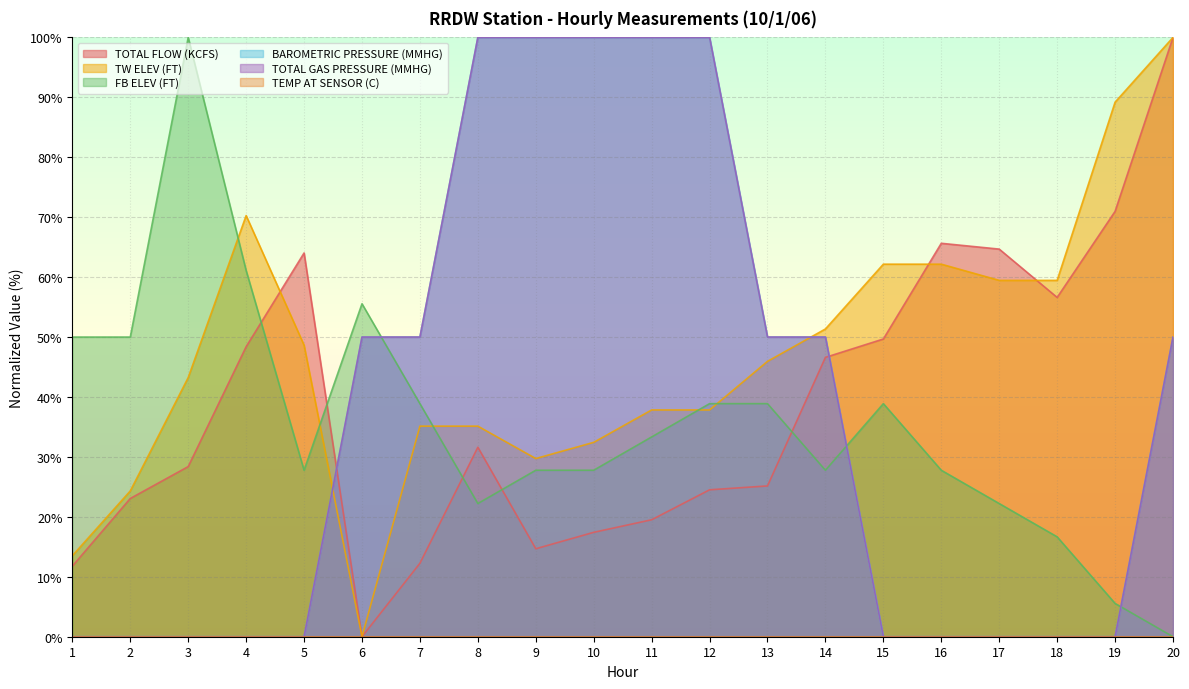

True or false: BAROMETRIC PRESSURE (MMHG) has a value of 60.0 at 9.

False